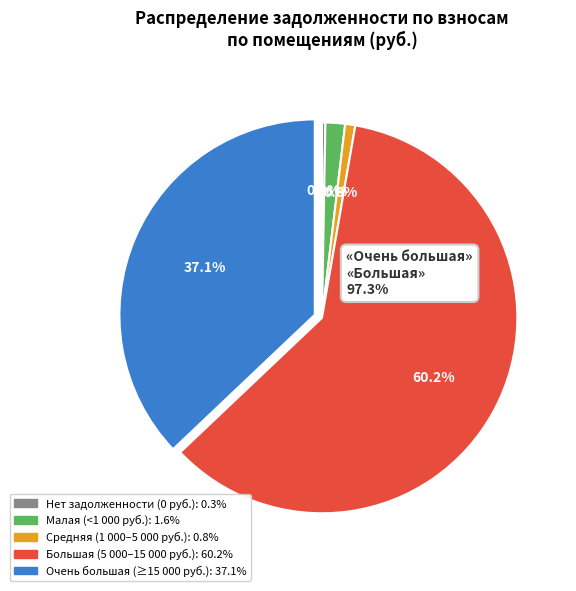

Is there any slice that represents more than half of the pie?

Yes